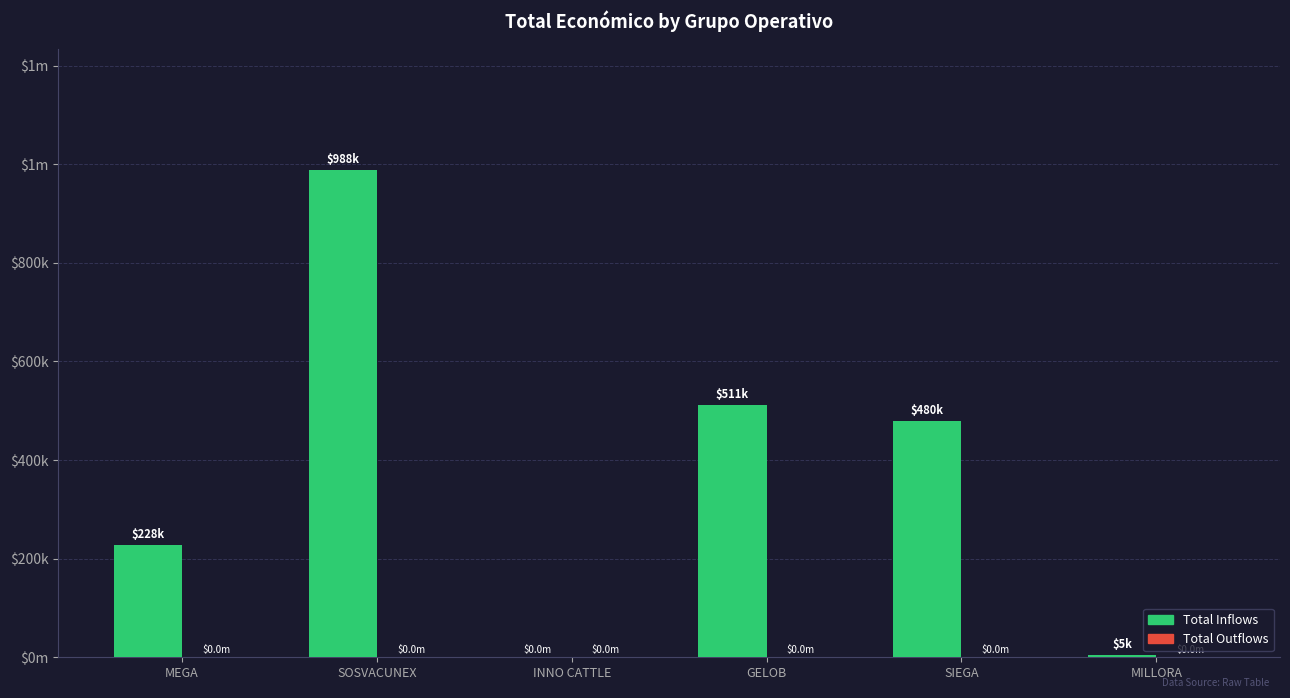

Are the bars horizontal?

No